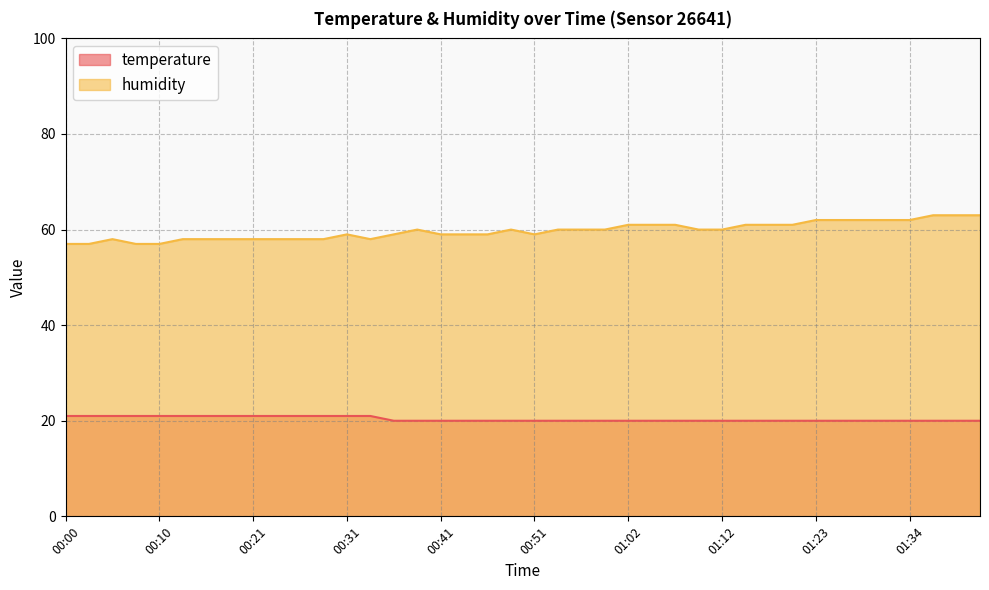

How many lines are shown in the chart?

2